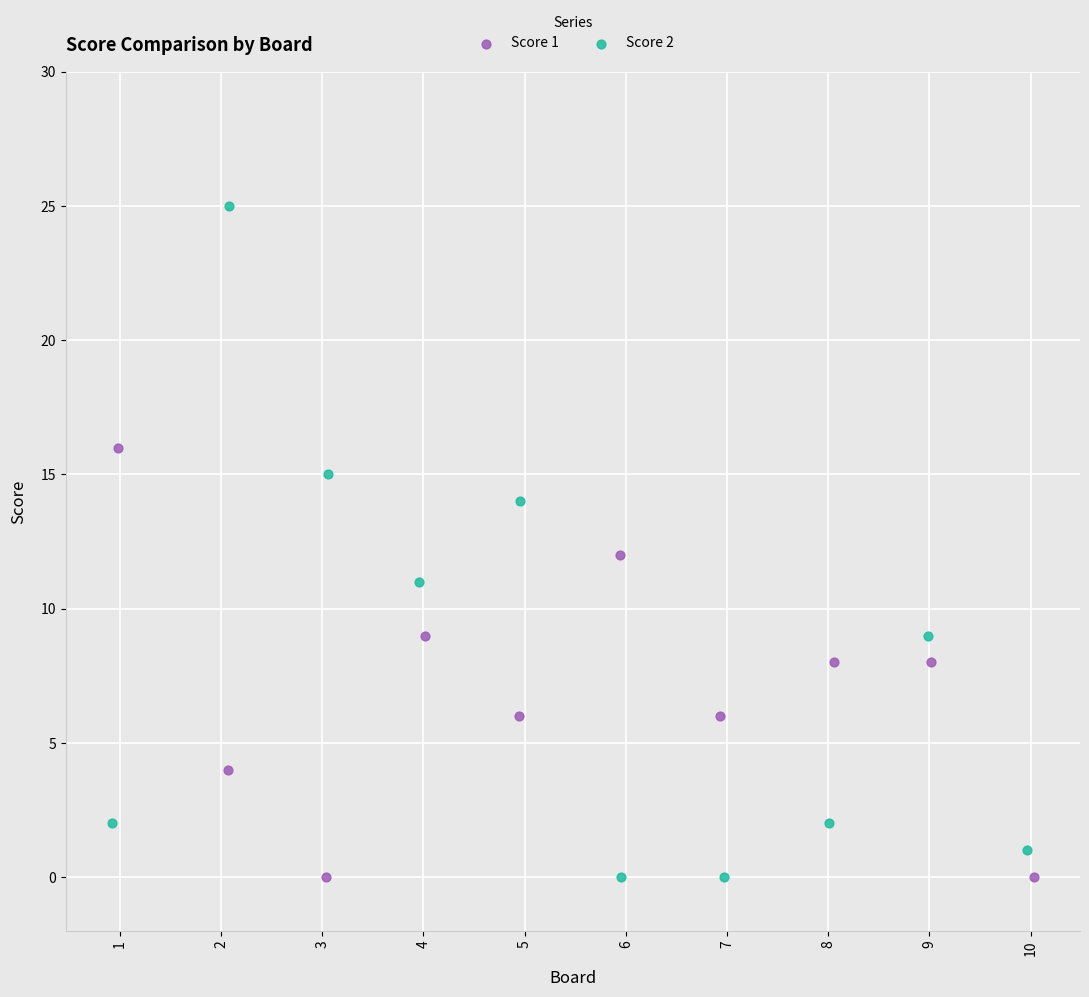

Which series reaches the maximum Y coordinate?

Score 2